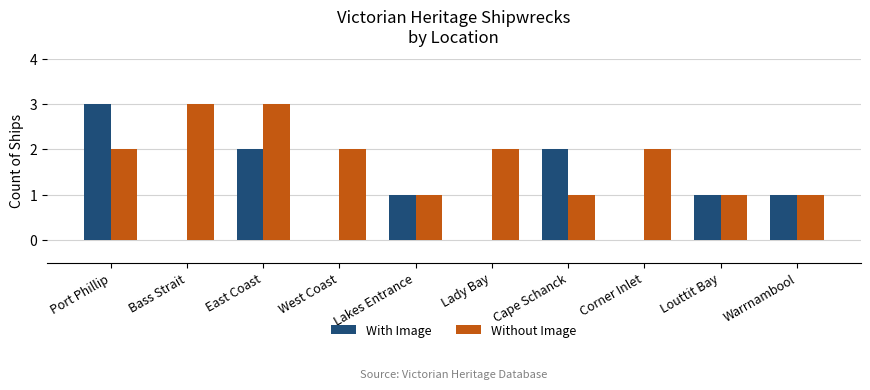

Is it true that With Image equals 1 at Louttit Bay?

True